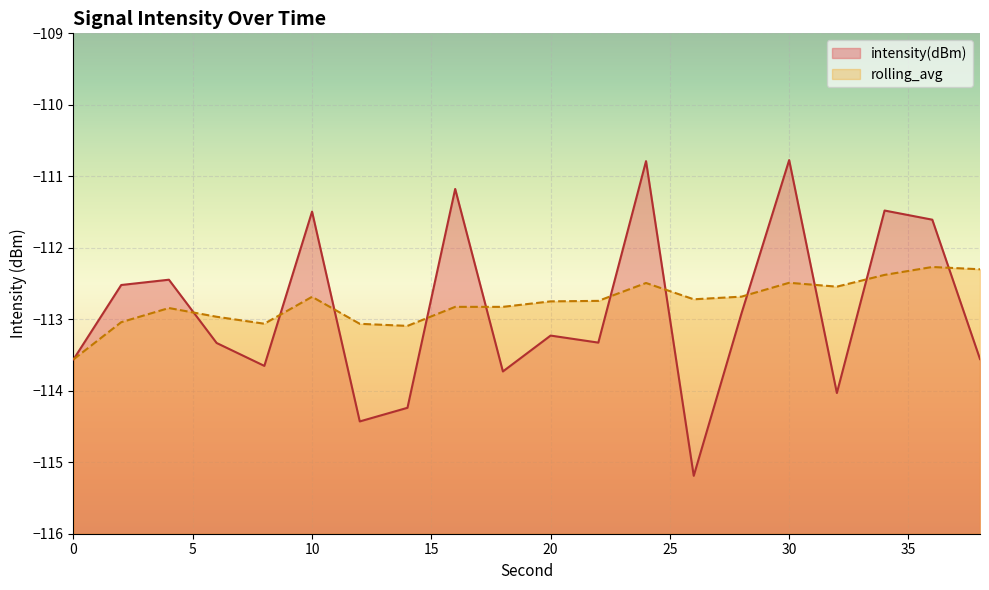

Is the value of intensity(dBm) at 36 greater than the value of rolling_avg at 36?

Yes